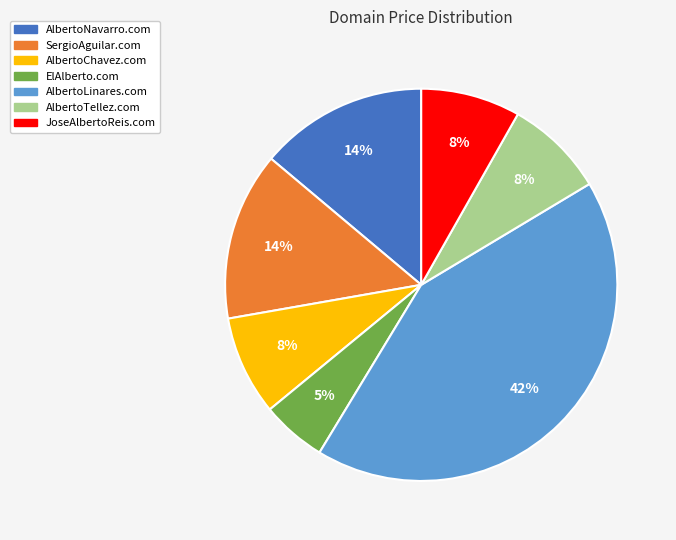

To the nearest percent, what is the difference between the largest and smallest slice percentages?

37%